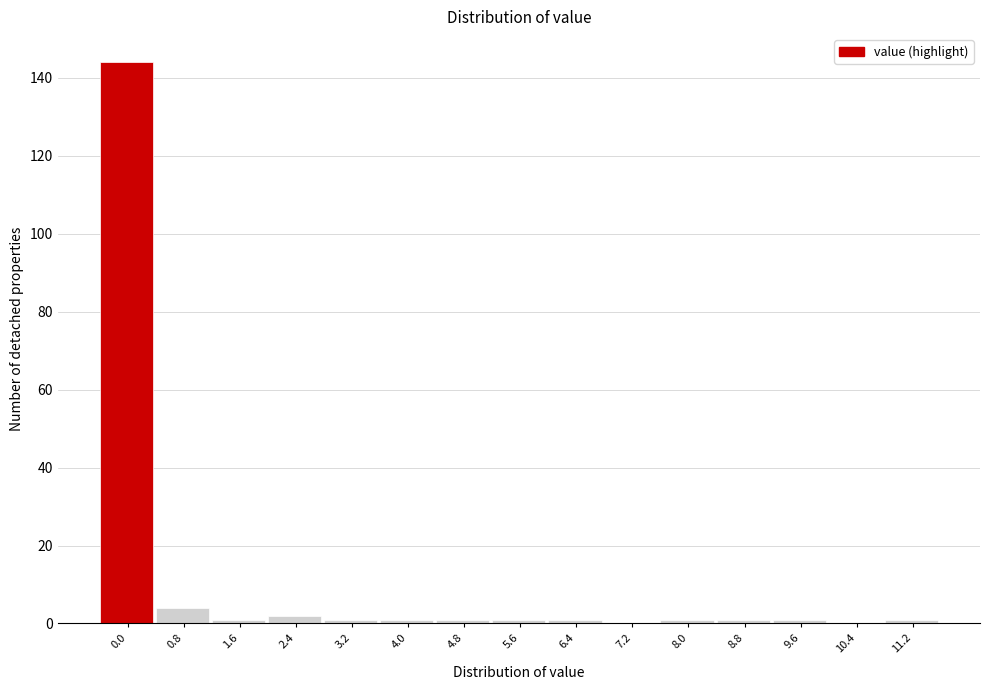

Reading left to right, transcribe all the data shown in this chart.

0.0=144	0.8=4	1.6=1	2.4=2	3.2=1	4.0=1	4.8=1	5.6=1	6.4=1	7.2=0	8.0=1	8.8=1	9.6=1	10.4=0	11.2=1